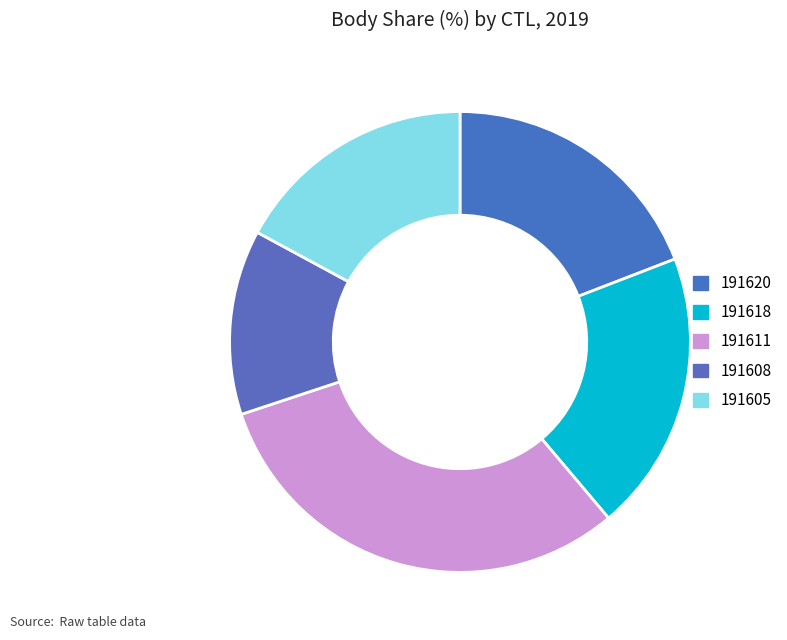

Does 191620 account for over 50% of the chart?

No